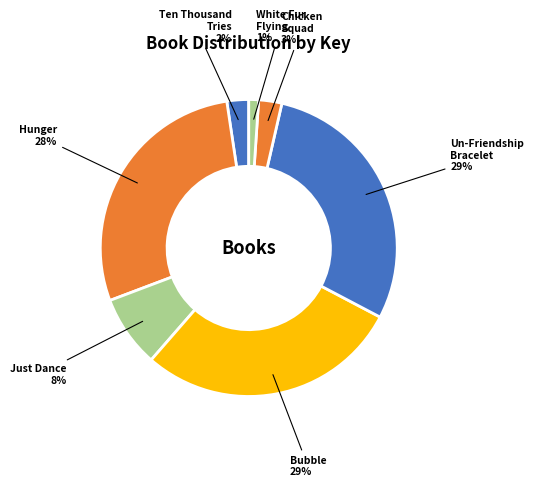

How many segments does this pie chart have?

7